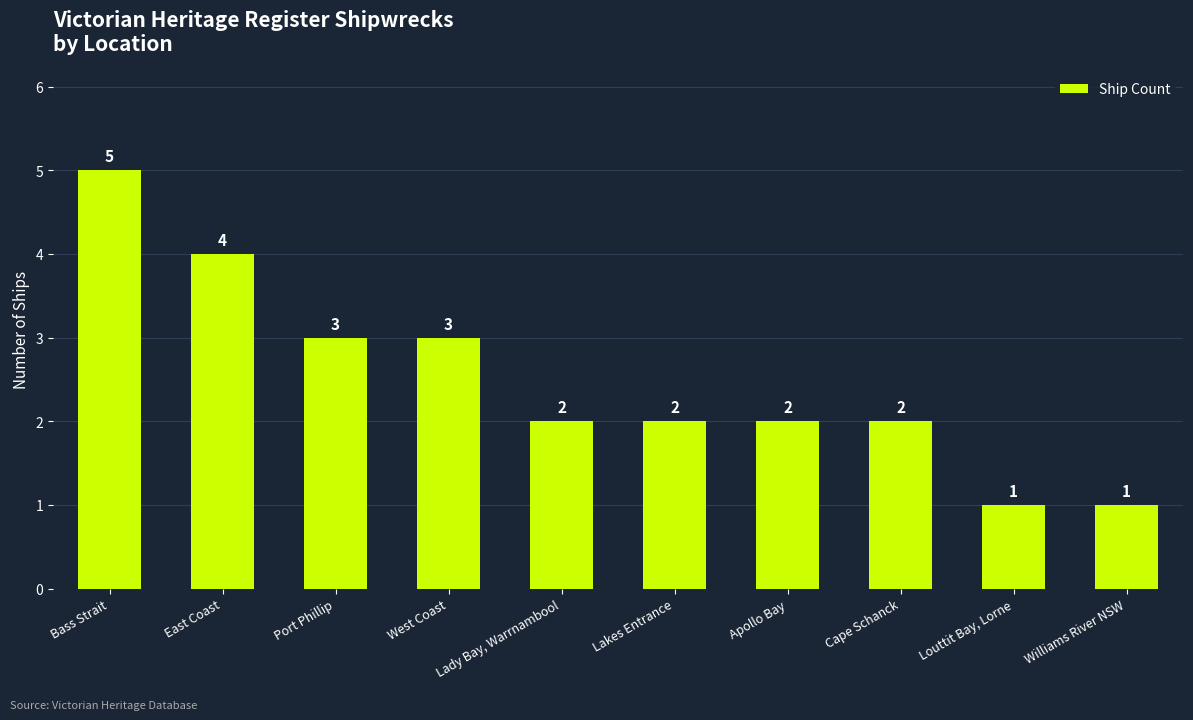

What is the sum of the values at Bass Strait and West Coast?

8